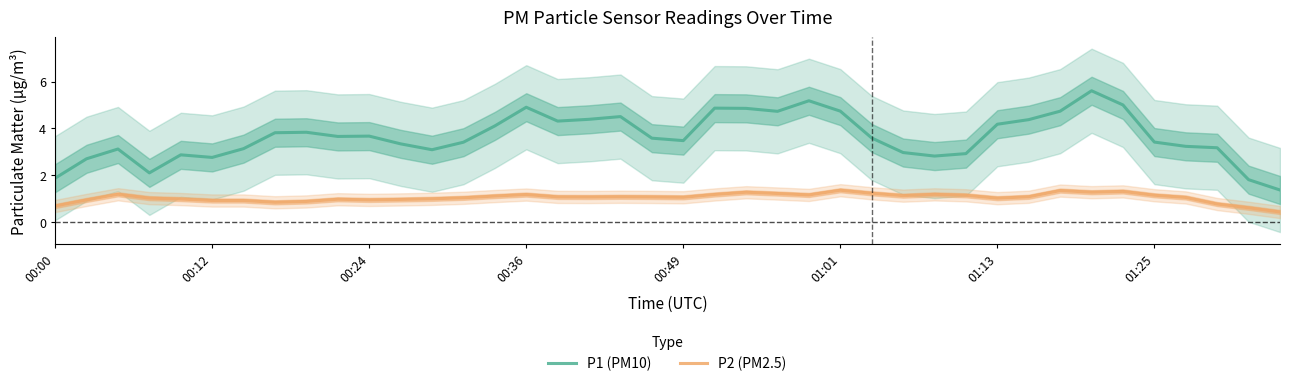

How many values in the P2 (PM2.5) series are below 1?

13